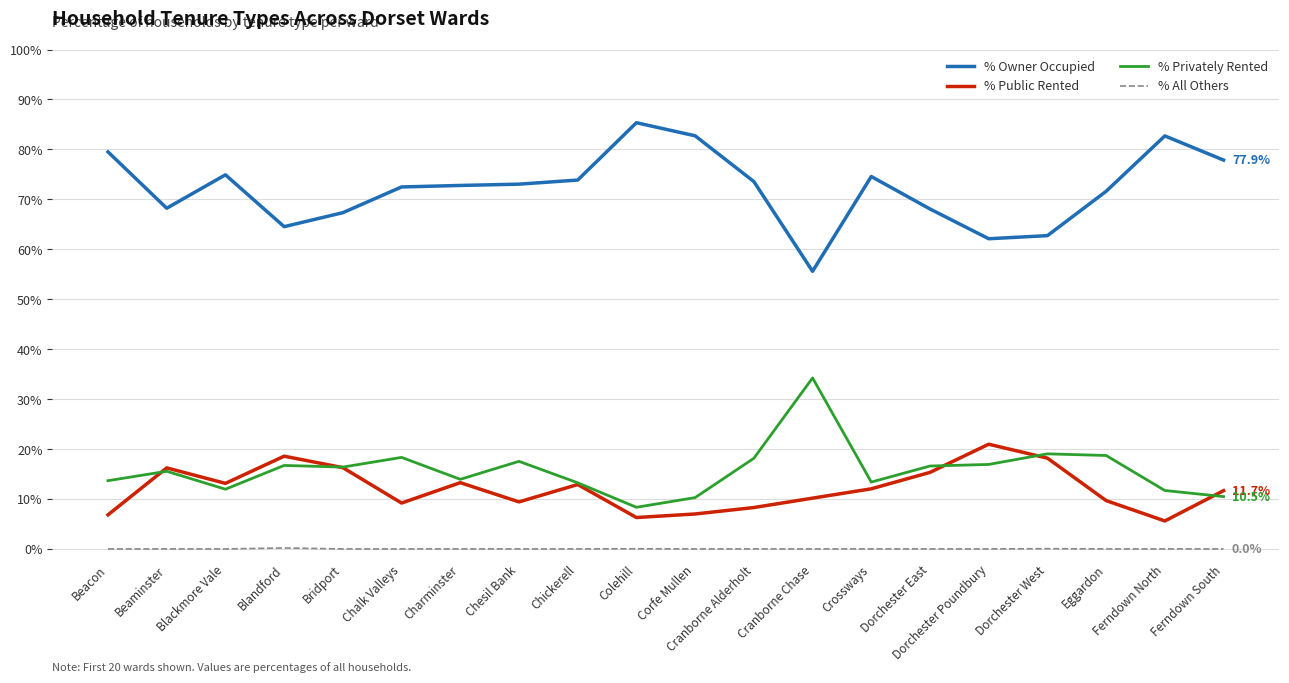

What value does the % Public Rented series have at Chalk Valleys?

9.2